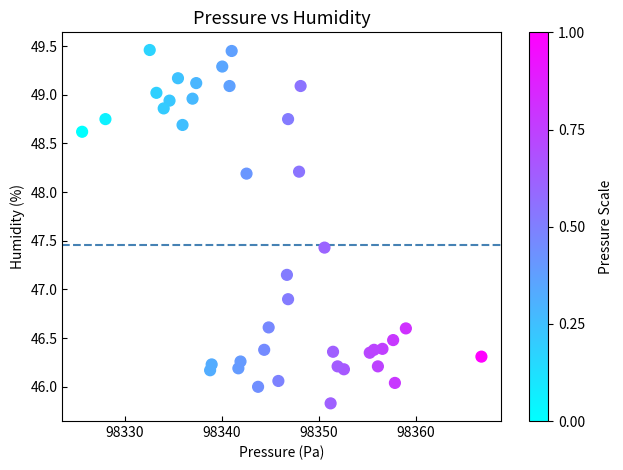

What Y value in the scatter plot is closest to 47?

46.9